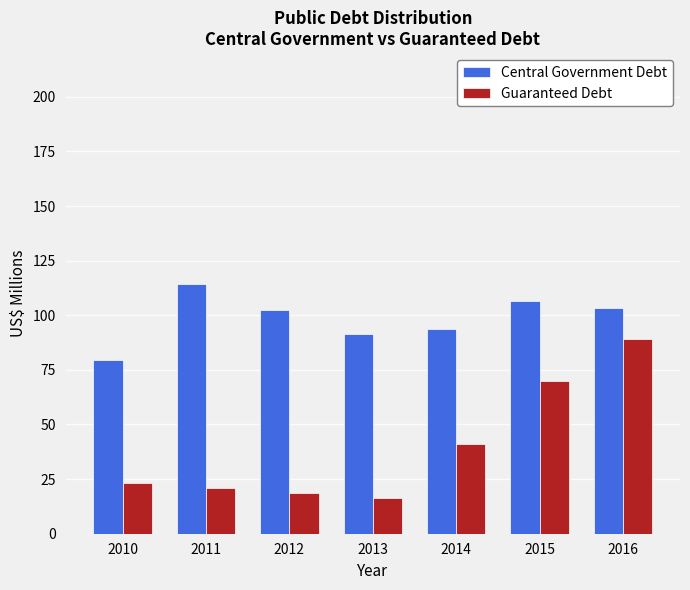

The value of Guaranteed Debt at 2012 is 18.9. True or false?

True